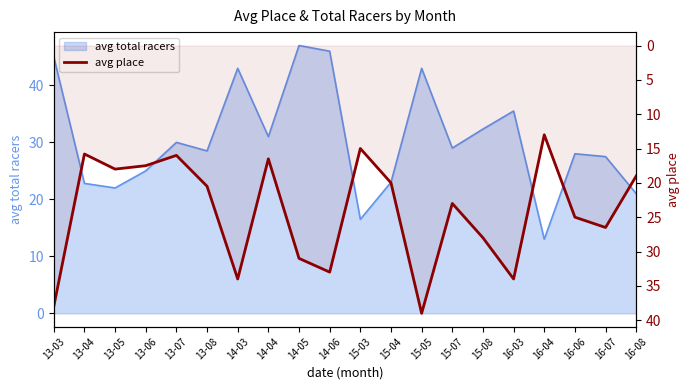

At which category does the chart reach its minimum across all series?

16-04